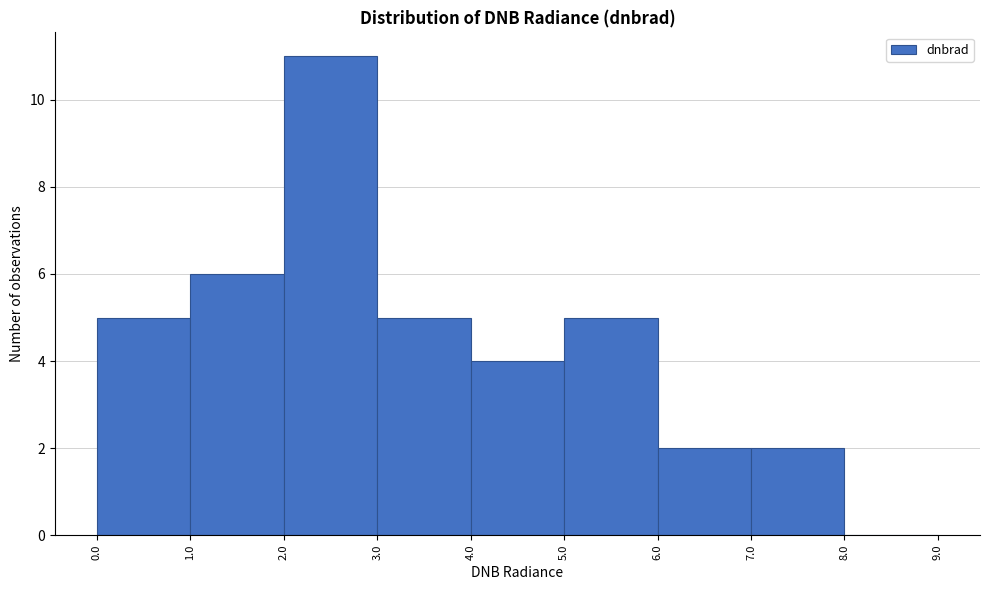

Reading left to right, transcribe this chart: for each bar, give the range it covers on the x-axis and its height. The values are not printed on the chart, so give them approximately, as read against the axis.

0.0 to 1.0: 5
1.0 to 2.0: 6
2.0 to 3.0: 11
3.0 to 4.0: 5
4.0 to 5.0: 4
5.0 to 6.0: 5
6.0 to 7.0: 2
7.0 to 8.0: 2
8.0 to 9.0: 0